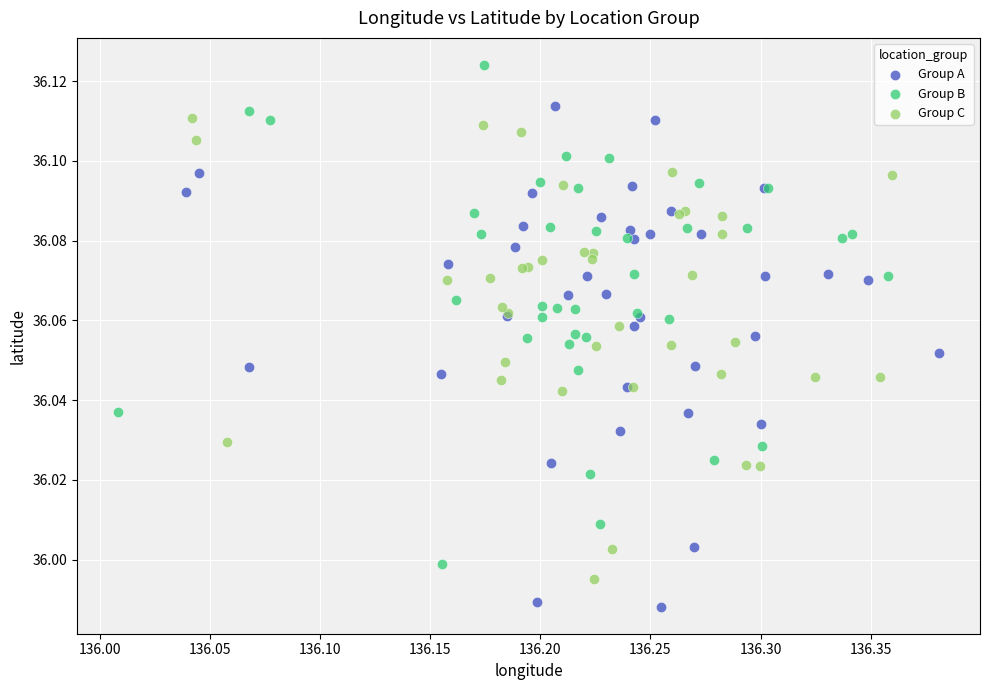

Which series contains the highest Y value?

Group B